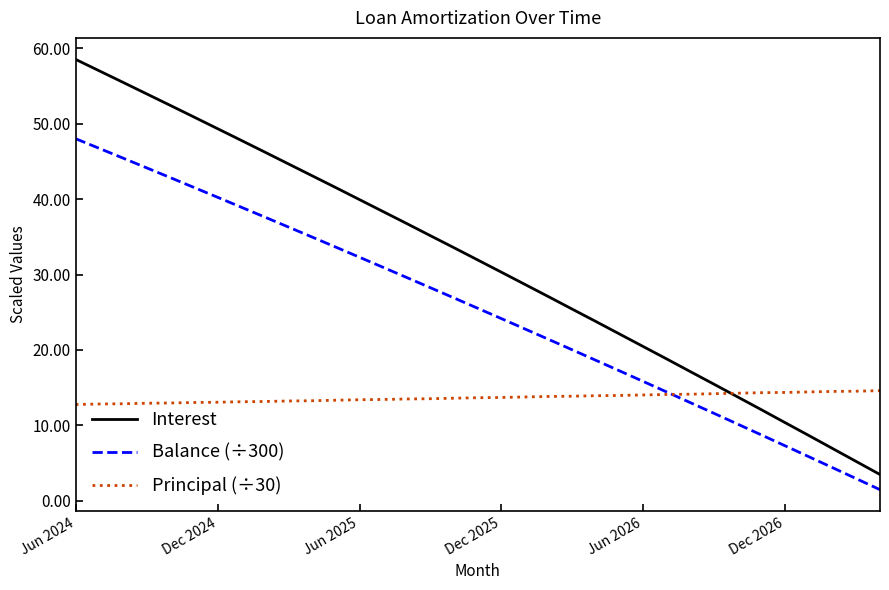

What is the greatest value displayed?

58.5